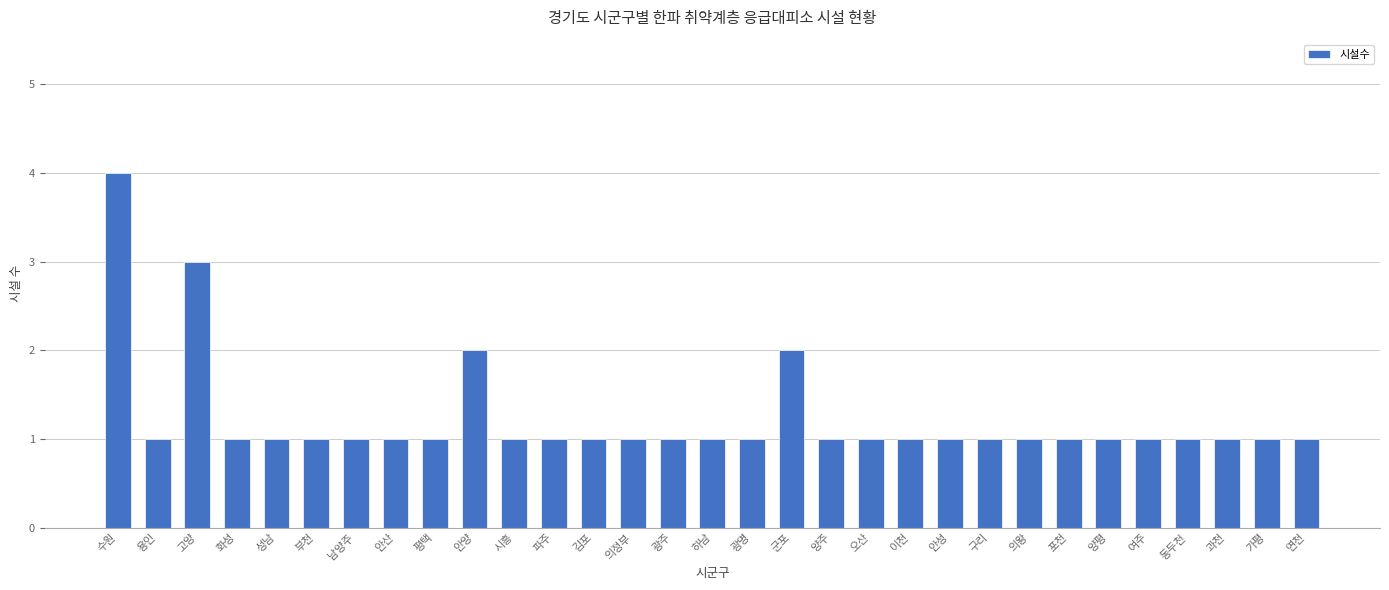

What is the value of the 21st bar from the left?

1